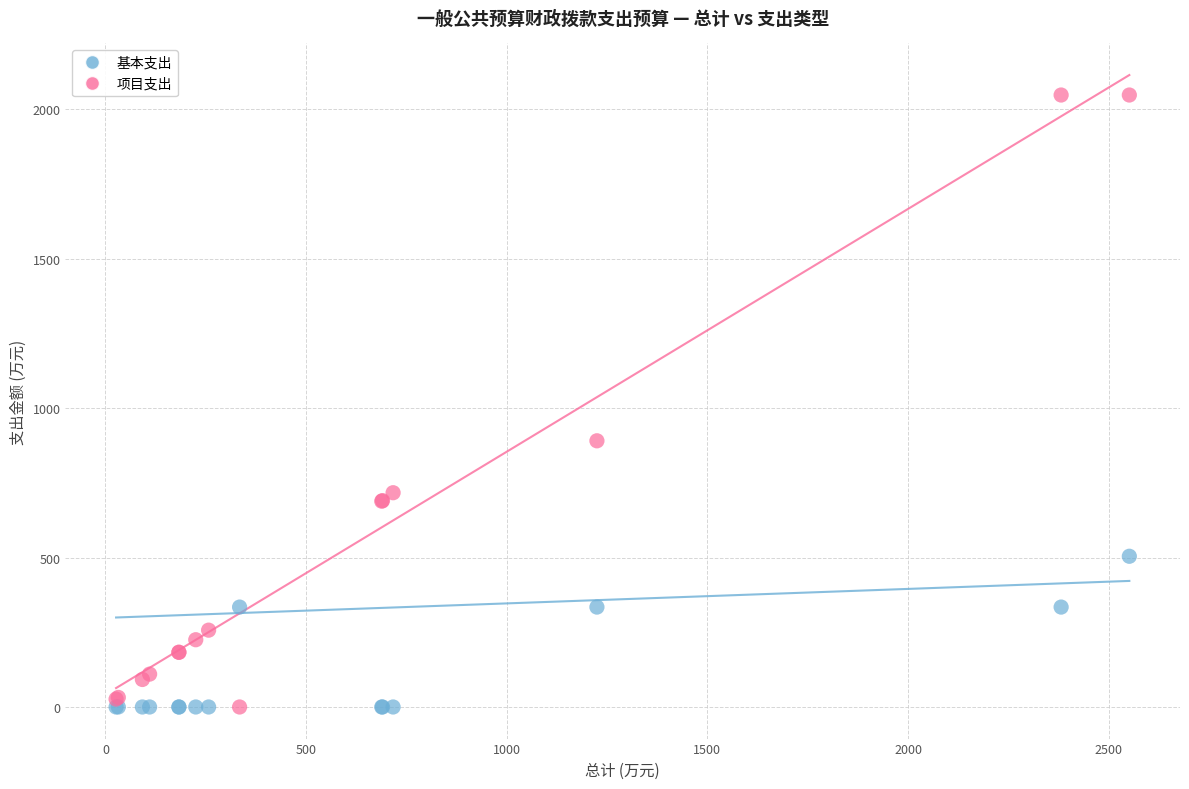

What is the X range (max minus min) for the scatter plot?

2525.0